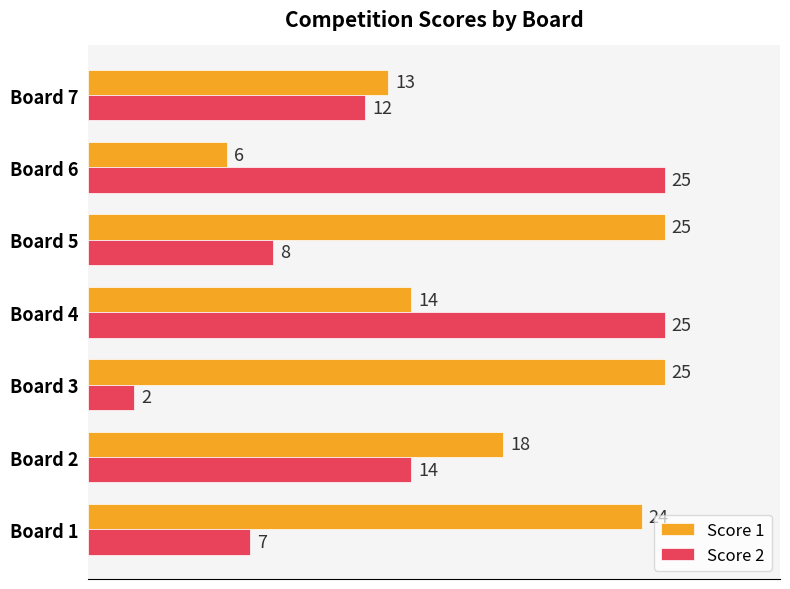

What is the highest value of the Score 2 series?

25